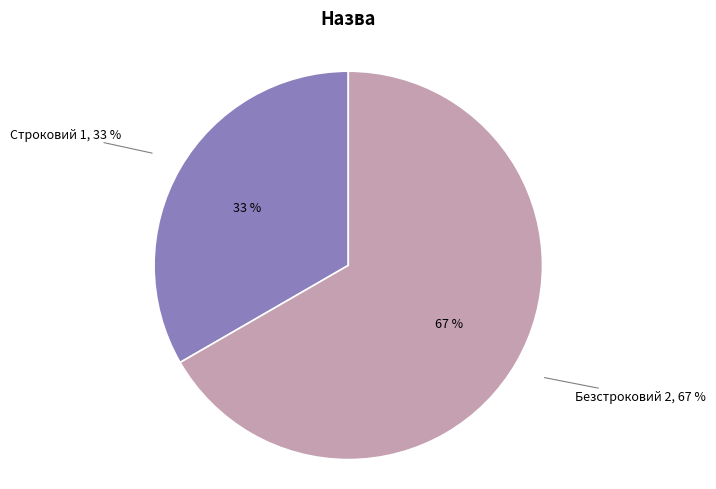

Is there any slice that represents more than half of the pie?

Yes